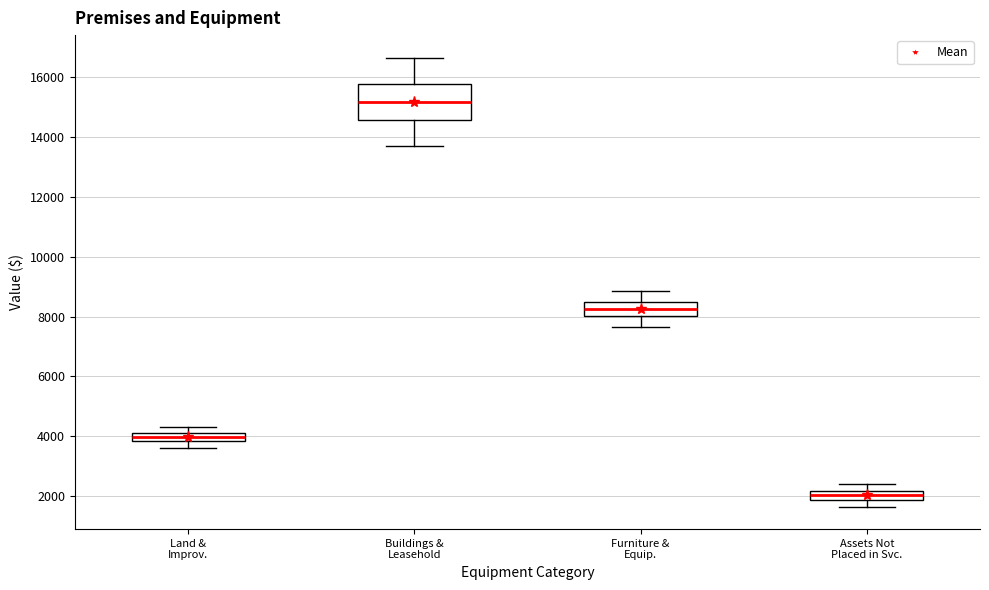

Which box has the highest median line?

Buildings & Leasehold